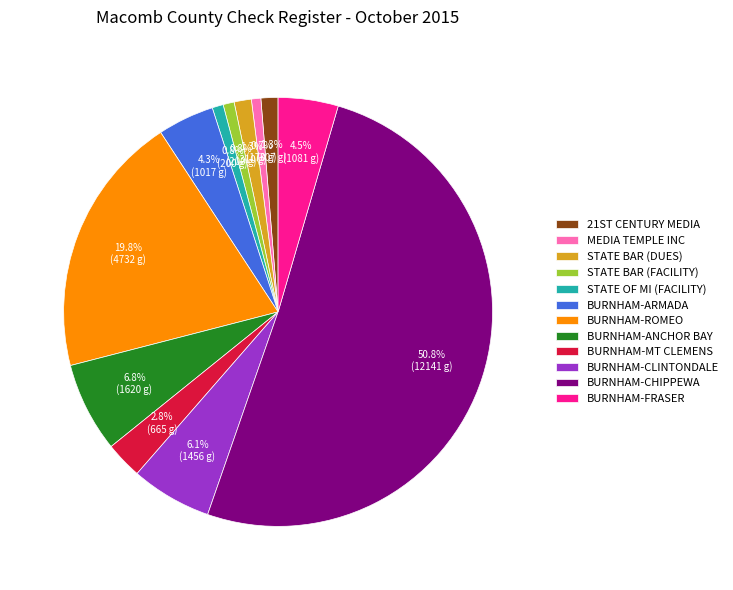

How many slices are in this pie chart?

12